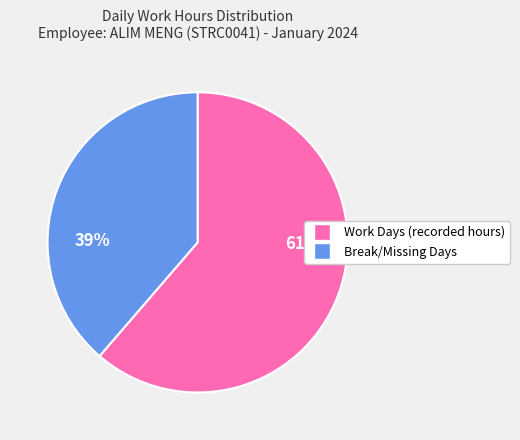

What is the majority slice?

Work Days (recorded hours)